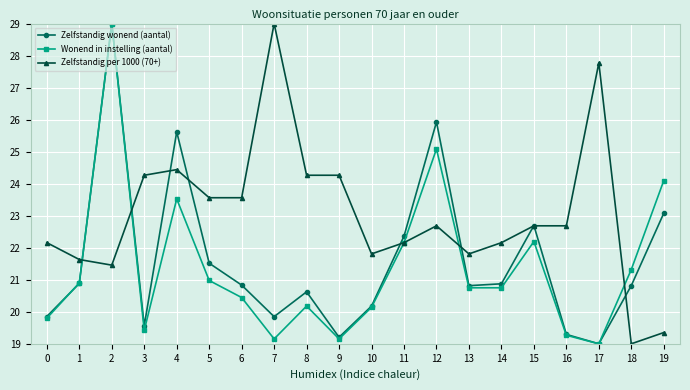

What is the spread (max minus min) of values at 18?

2.3